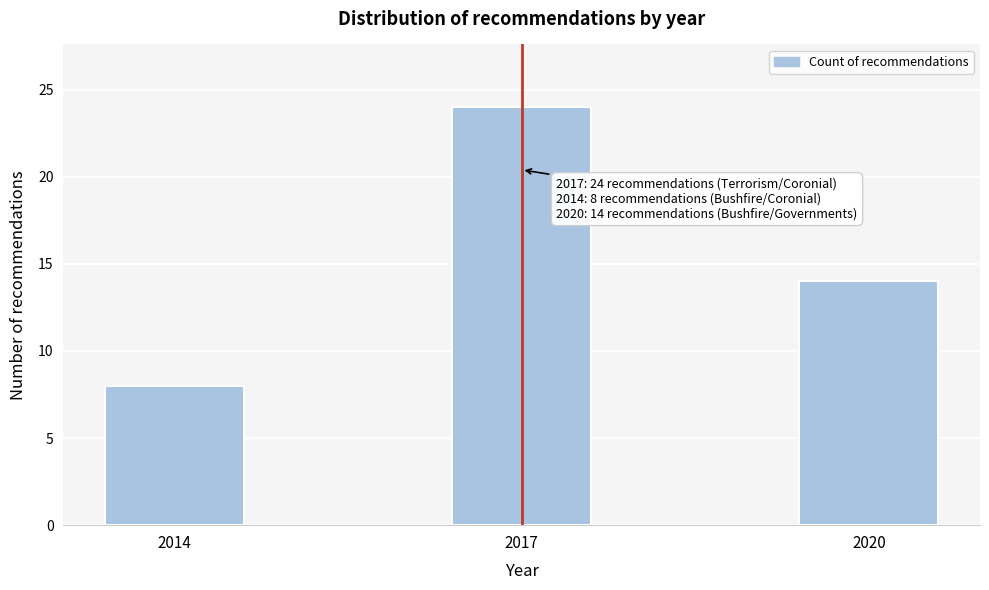

Reading left to right, extract all data points from this chart.

2014=8	2017=24	2020=14